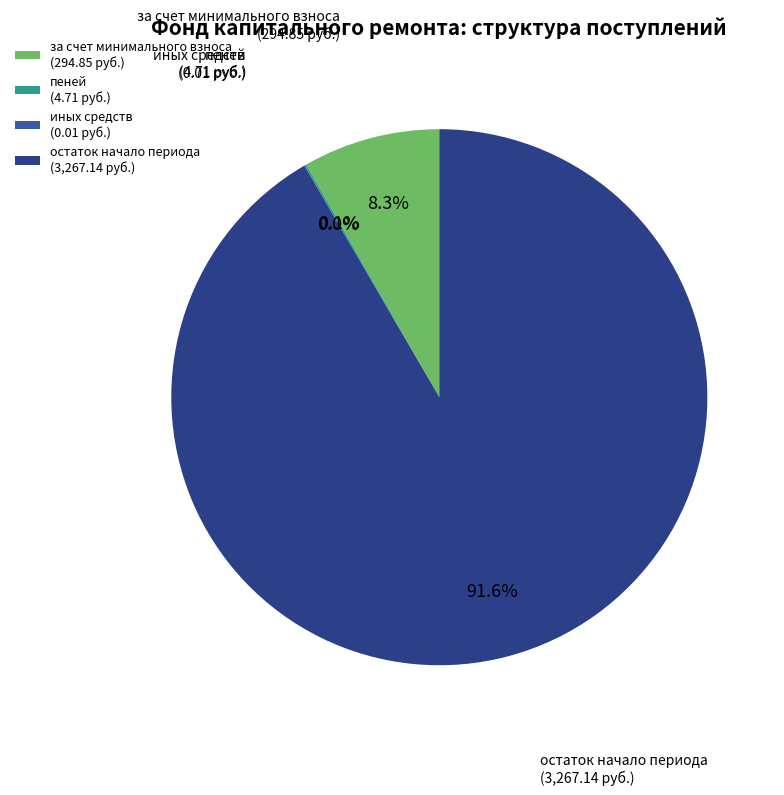

Does остаток начало периода (3,267.14 руб.) represent more than half of the total?

Yes